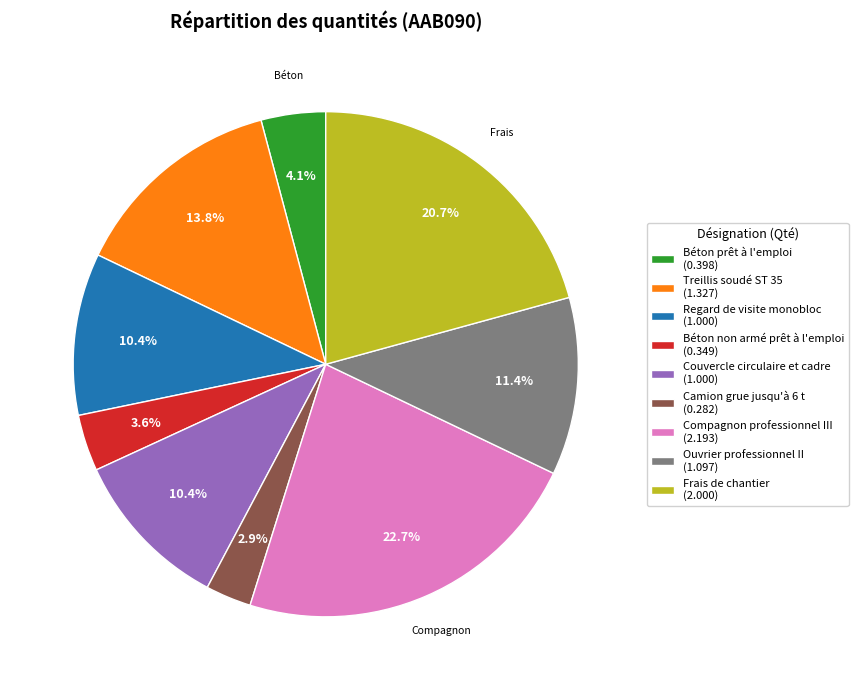

What percentage is NOT represented by Regard de visite monobloc?

89.6%